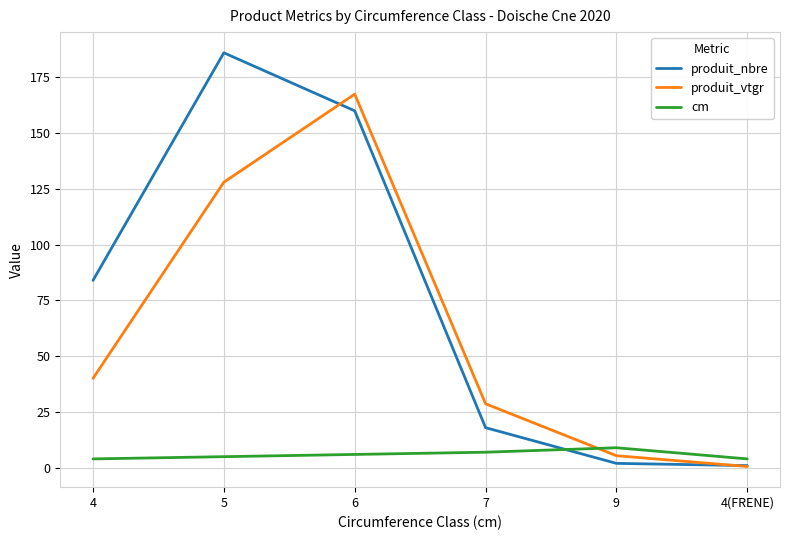

Which series has the largest range (max minus min)?

produit_nbre